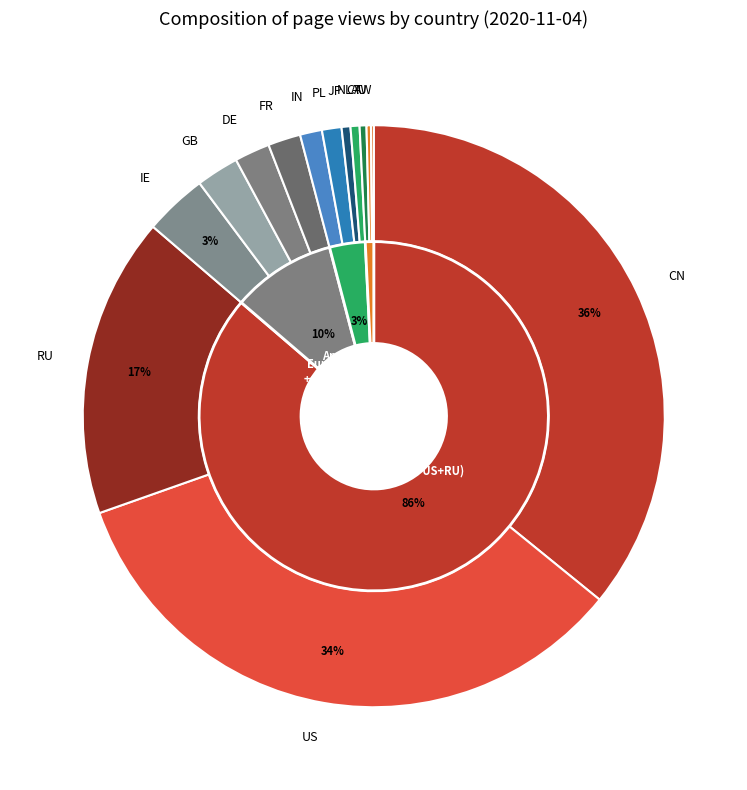

The CN slice represents 36% of the pie. True or false?

True